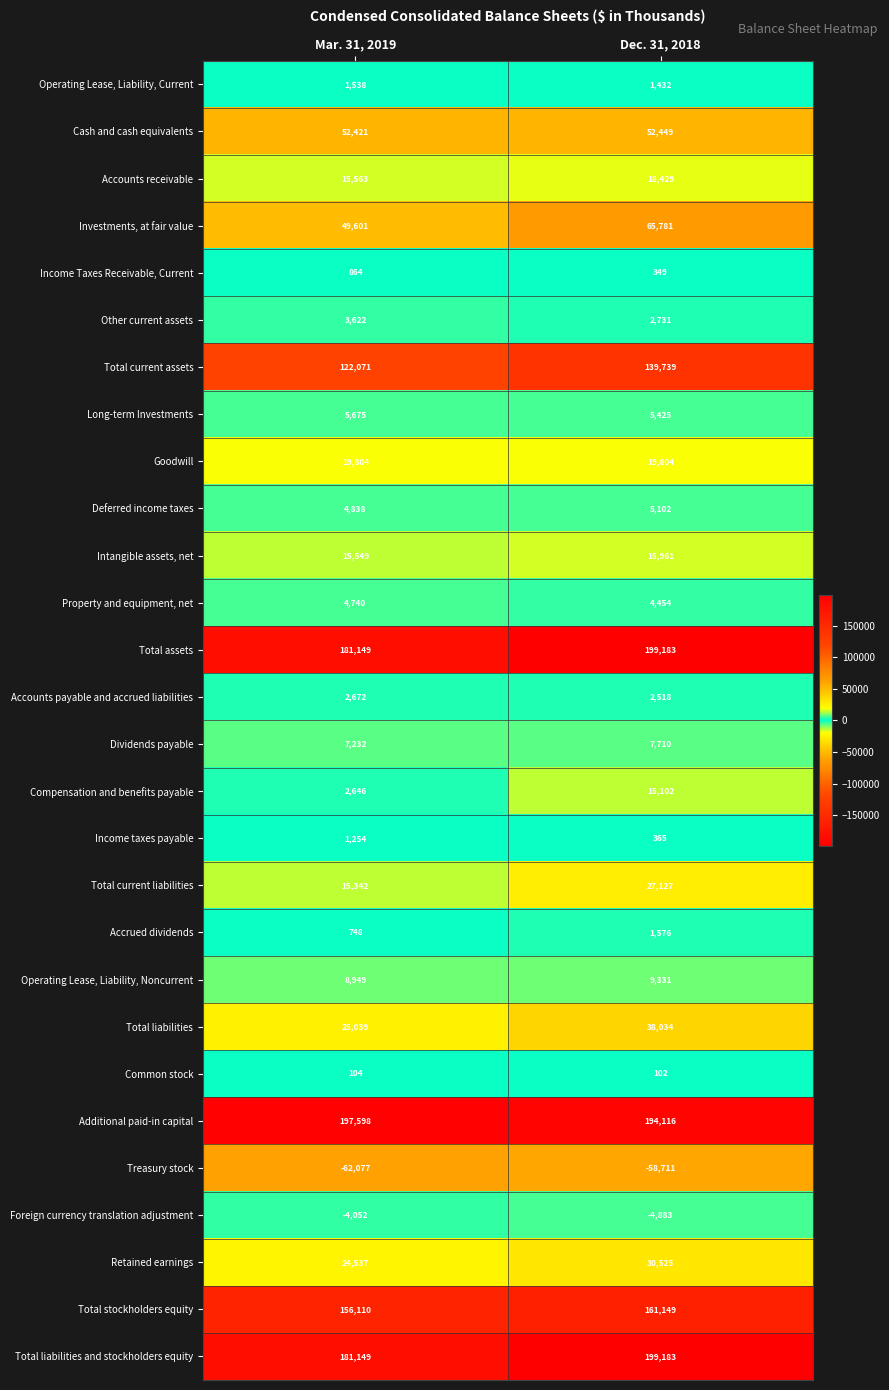

Count the number of data series in this chart.

28